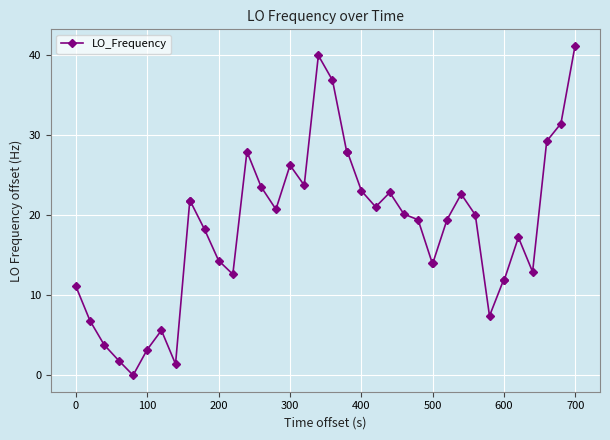

What is the value of the 10th point from the left?

21.7